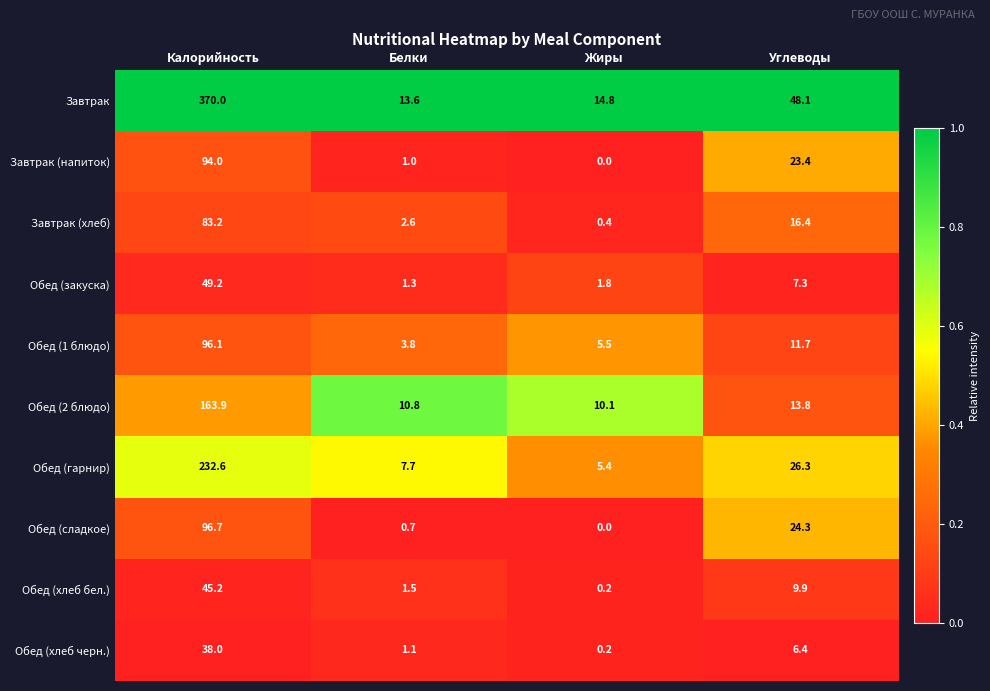

Is it true that Обед (сладкое) equals -35.6 at Жиры?

False